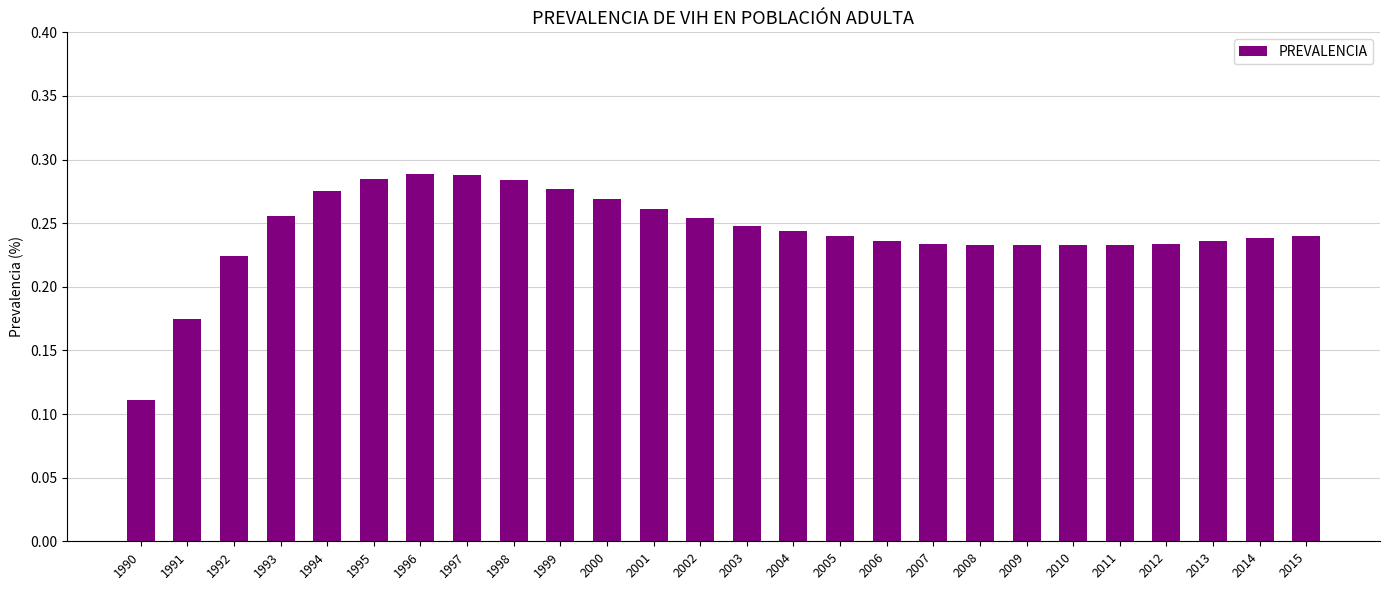

At which label is the value closest to 0?

1990